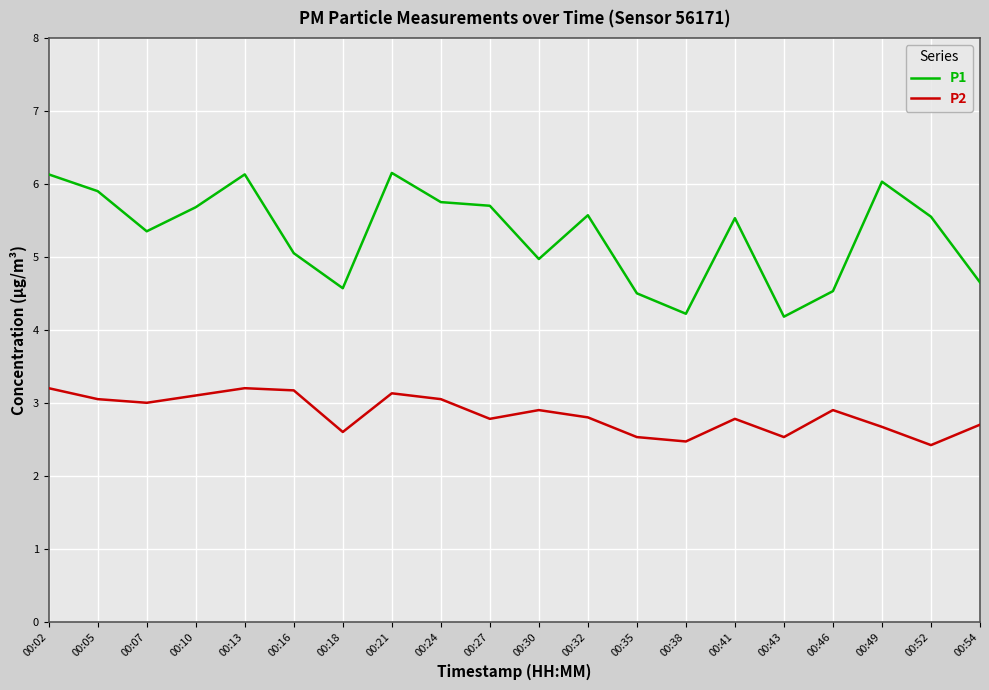

Between 00:27 and 00:43, which series saw the biggest shift?

P1